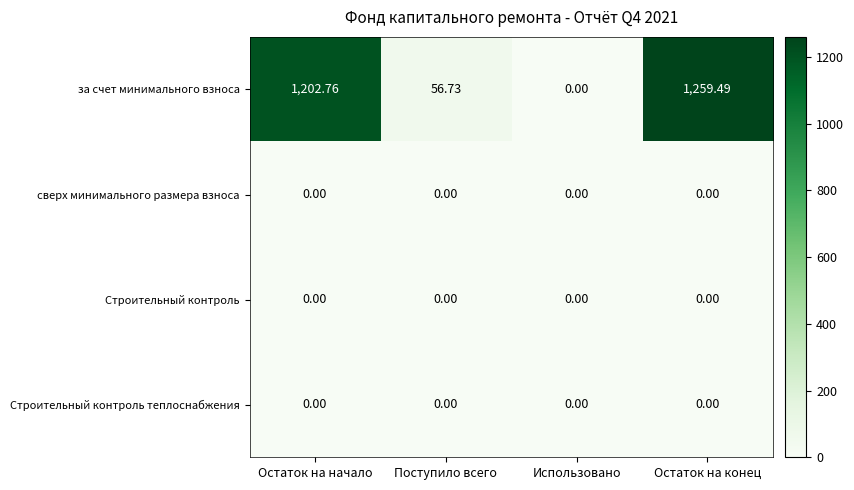

List the labels in order of за счет минимального взноса value, largest first.

Остаток на конец, Остаток на начало, Поступило всего, Использовано